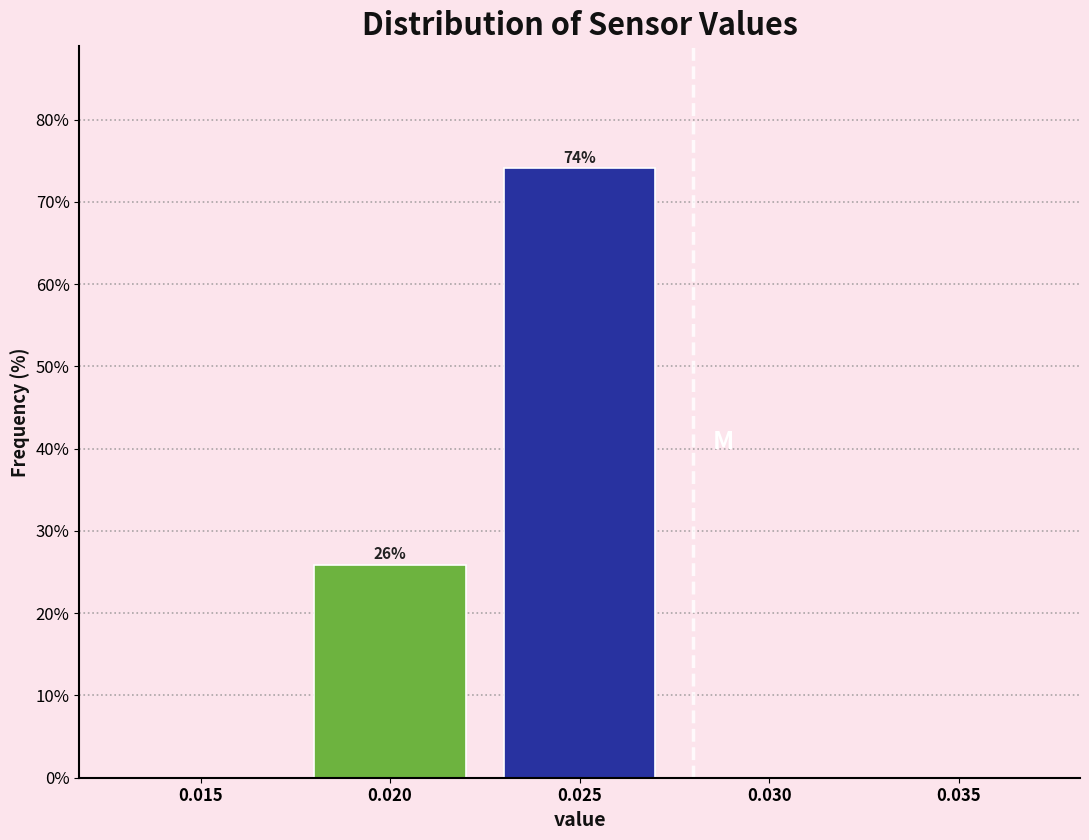

Reading left to right, transcribe all the data shown in this chart.

0.015=0.0	0.020=25.9	0.025=74.1	0.030=0.0	0.035=0.0